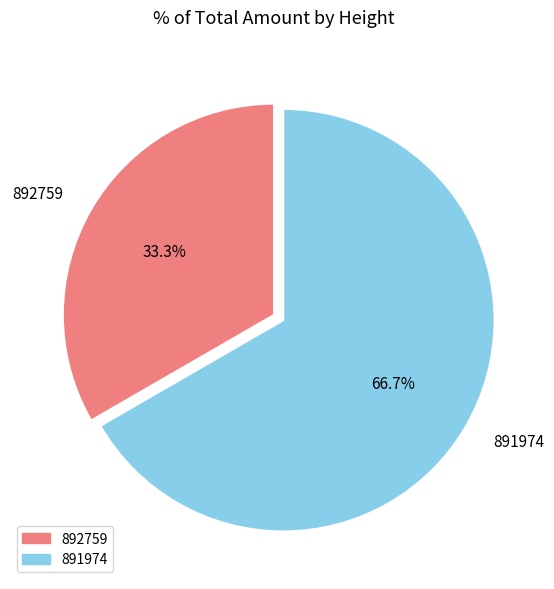

To the nearest percent, what percentage of the pie is 892759?

33%